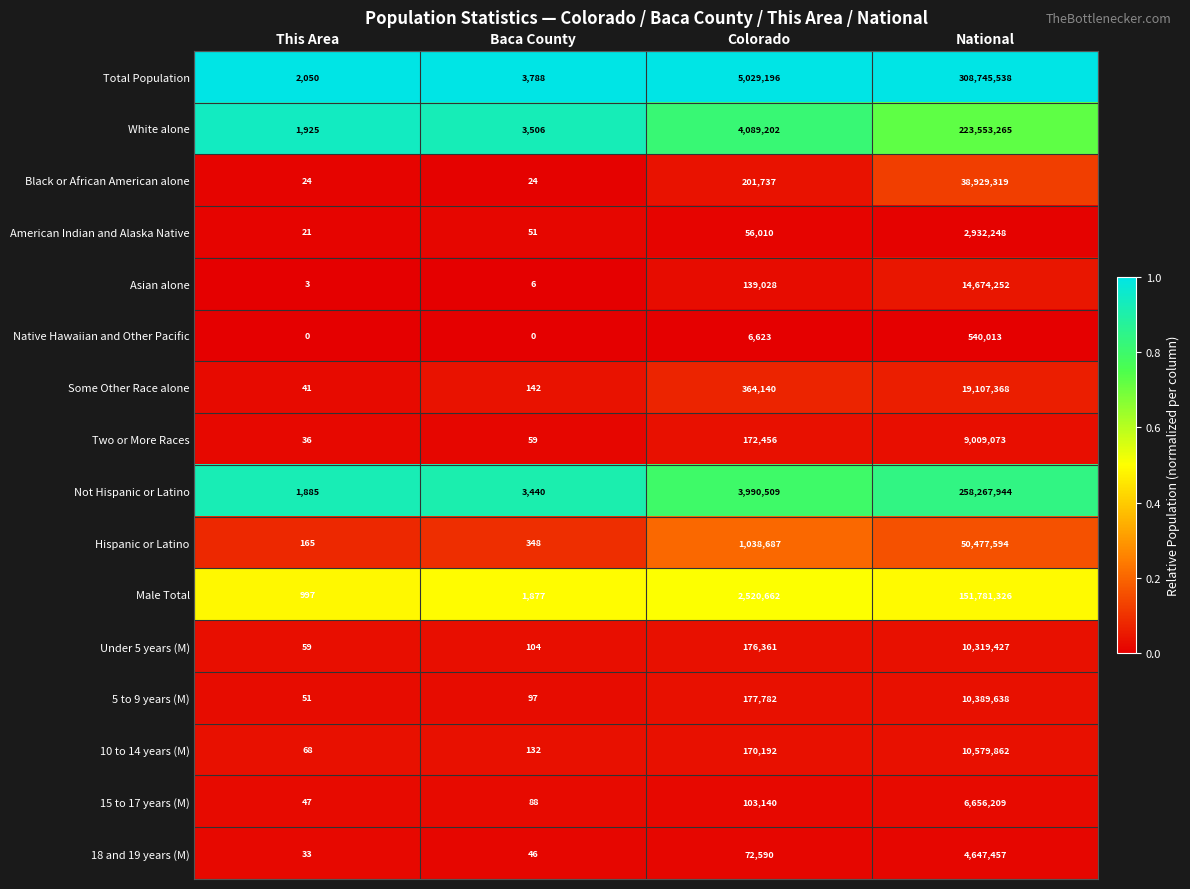

List the series in order of their peak value, lowest first.

Native Hawaiian and Other Pacific, American Indian and Alaska Native, 18 and 19 years (M), 15 to 17 years (M), Two or More Races, Under 5 years (M), 5 to 9 years (M), 10 to 14 years (M), Asian alone, Some Other Race alone, Black or African American alone, Hispanic or Latino, Male Total, White alone, Not Hispanic or Latino, Total Population